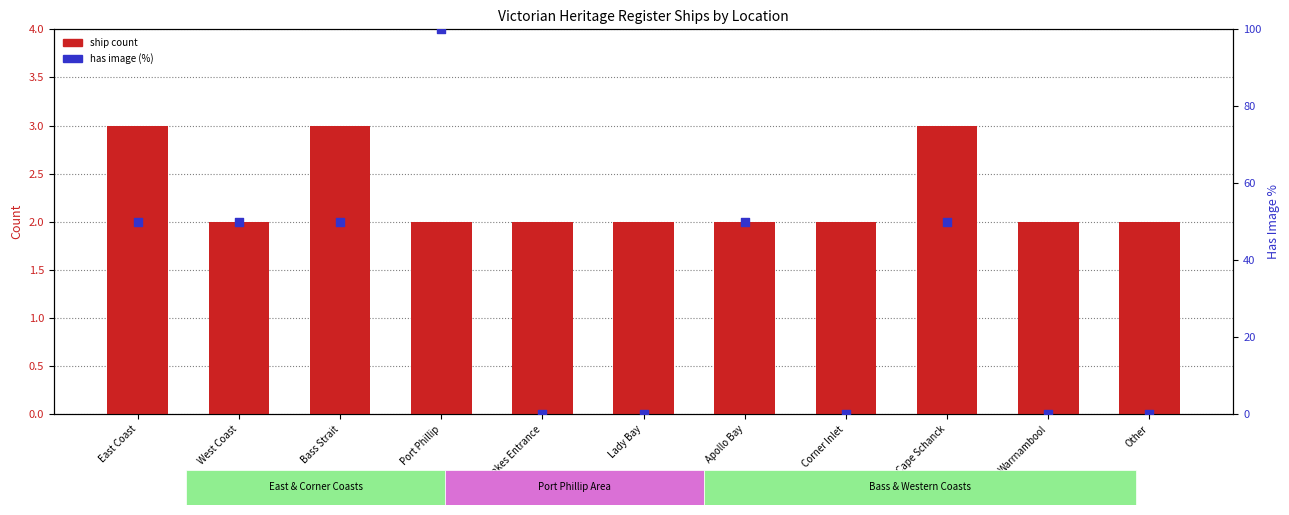

Is the value of ship count at Corner Inlet greater than the value of has image (%) at Warrnambool?

Yes